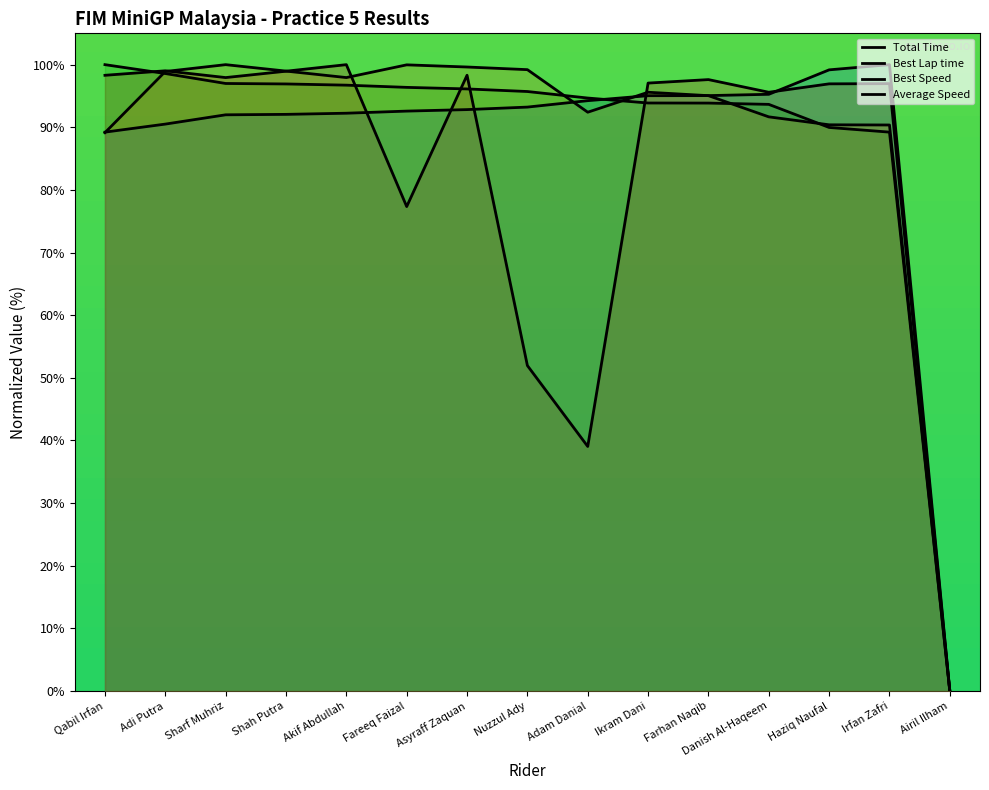

What are all the series names shown in the legend?

Total Time, Best Lap time, Best Speed, Average Speed